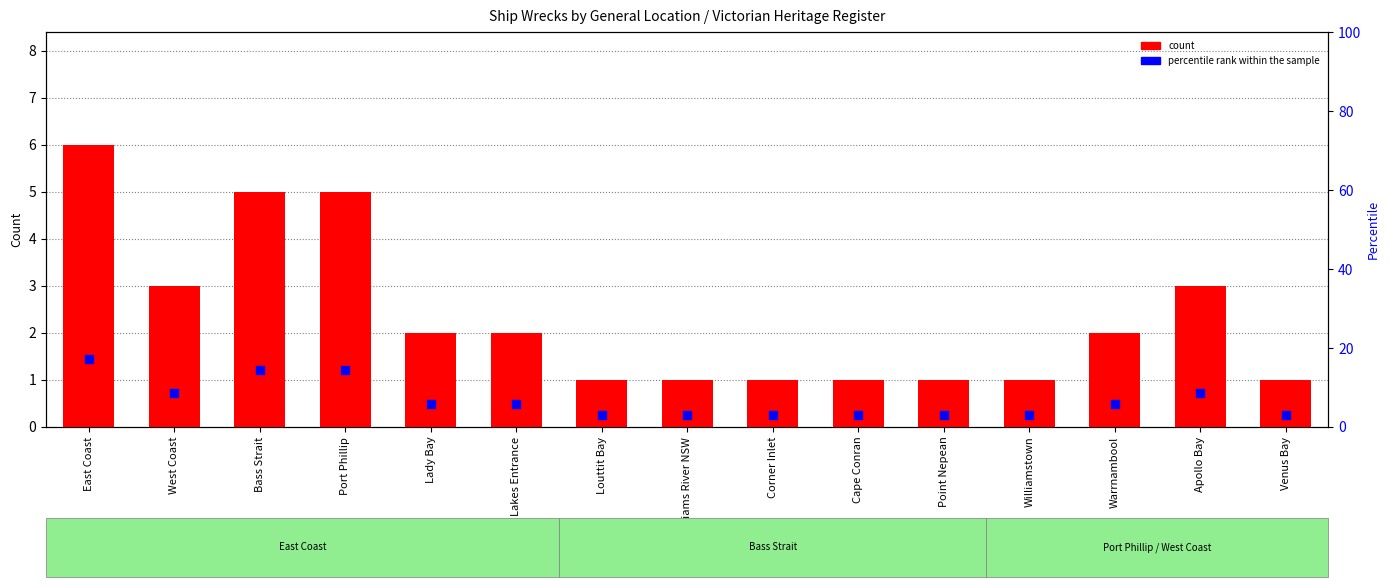

At how many categories does at least one series exceed 11?

3